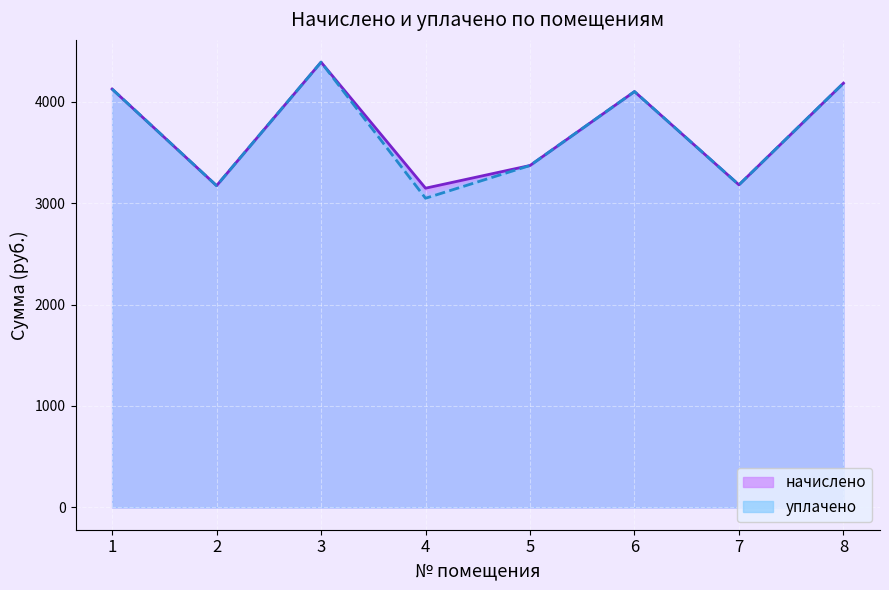

What is the value of the начислено point at the 1st from the left?

4123.4